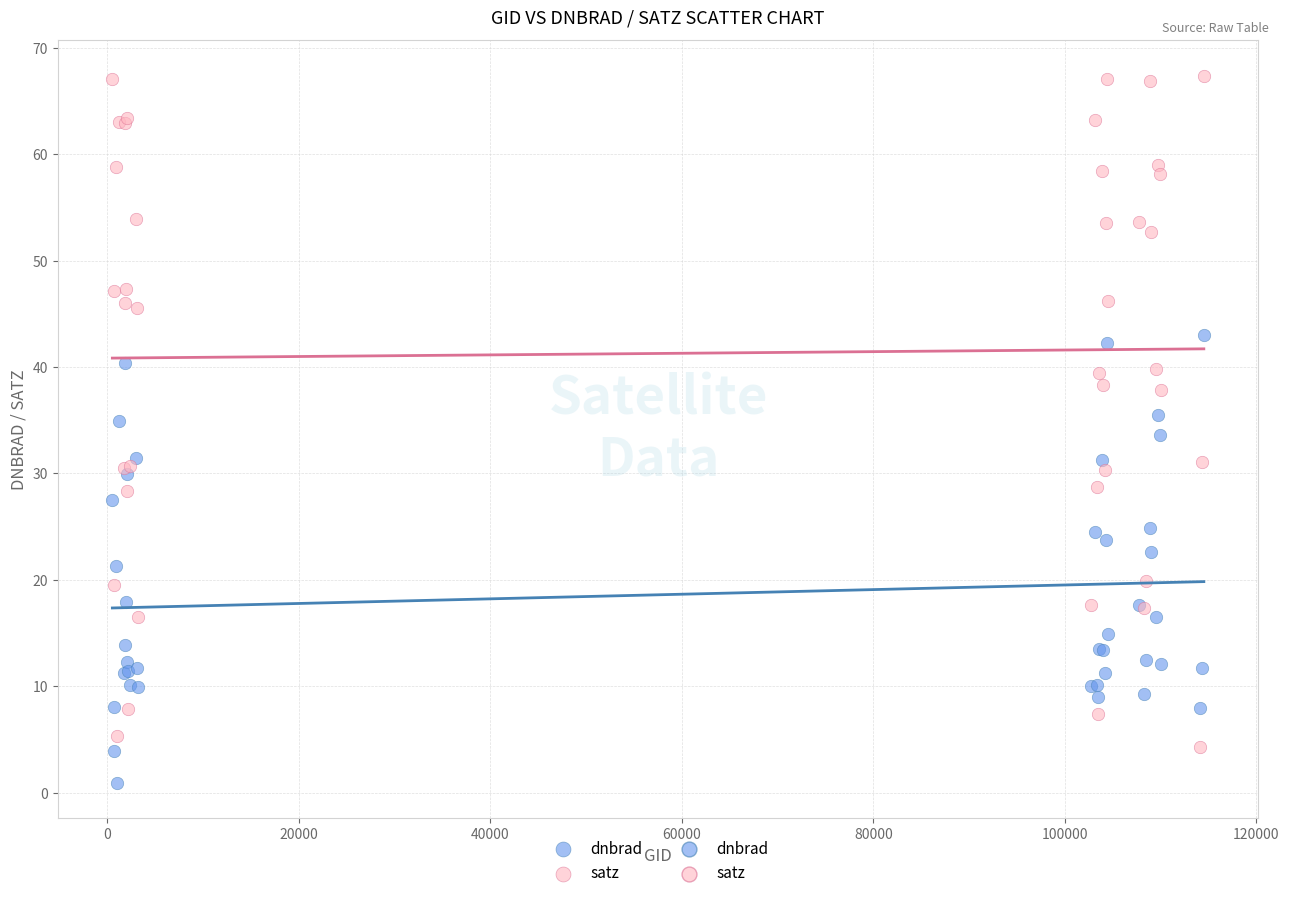

Which series reaches the minimum Y coordinate?

dnbrad